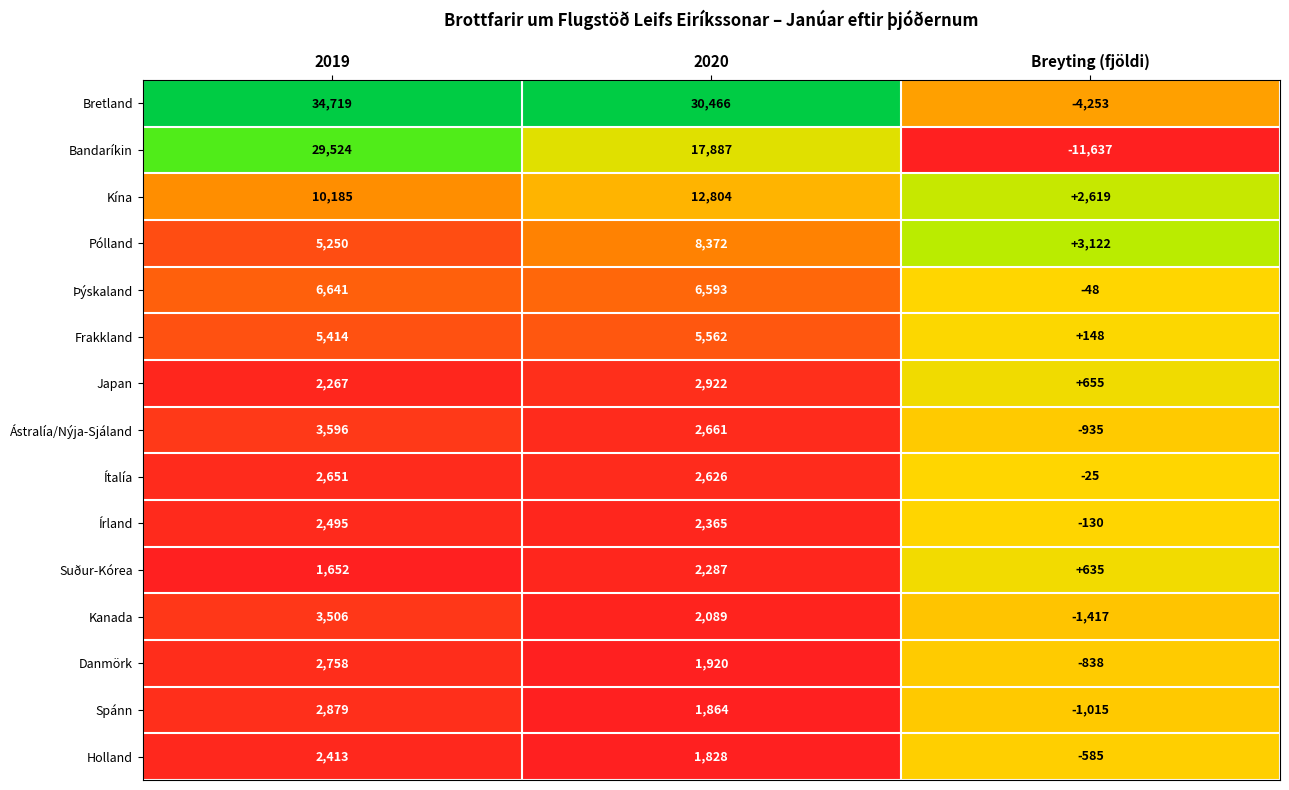

What is the lowest value of the Kína series?

2619